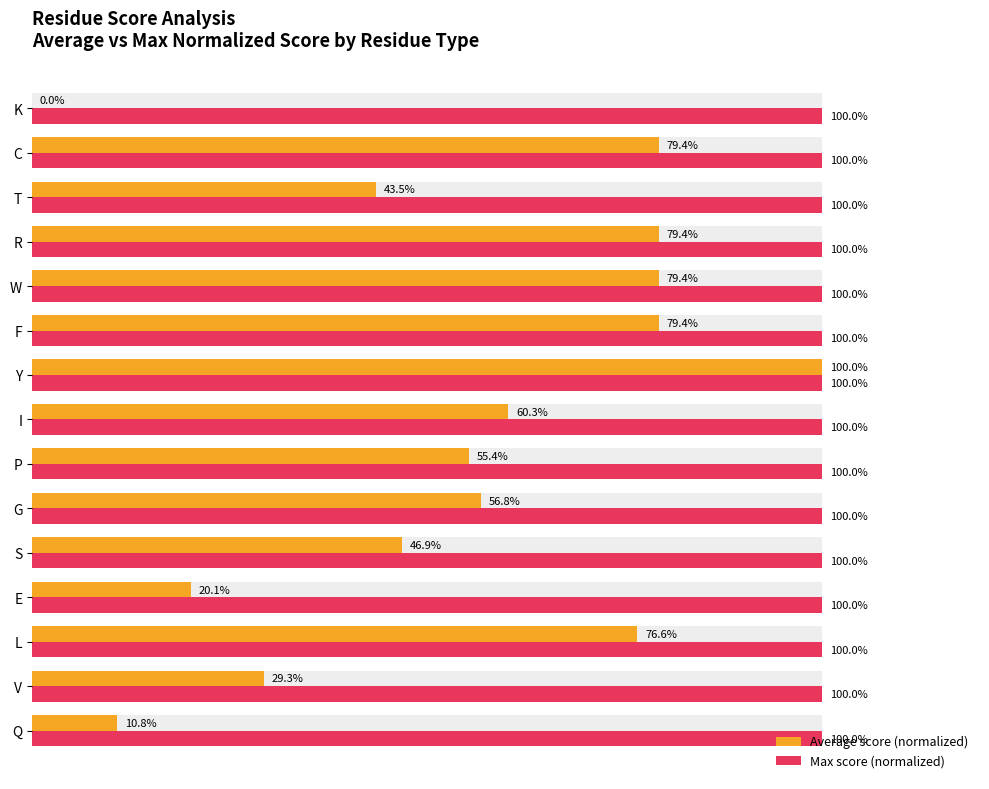

What is the maximum value for Average score (normalized)?

100.0